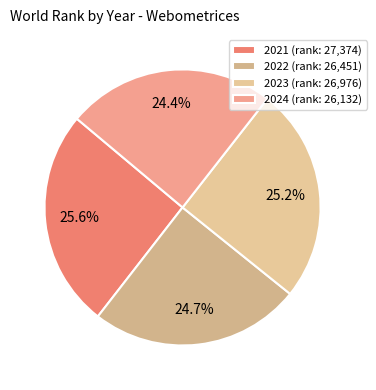

Do 2022 and 2023 together represent more than half of the pie?

No